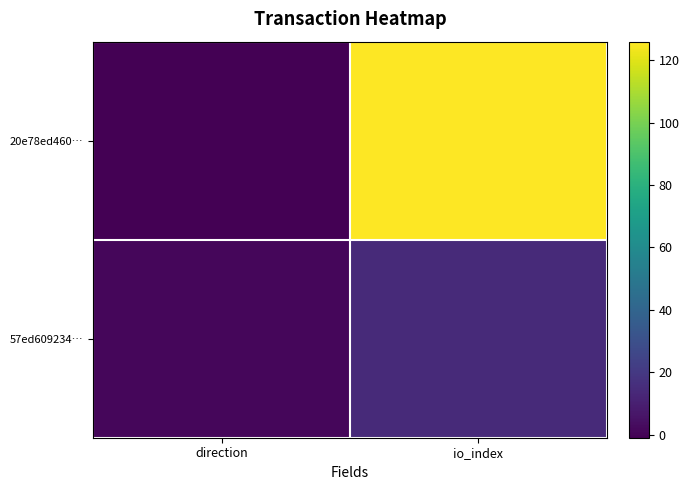

Rank the series by their maximum value, from highest to lowest.

20e78ed460…, 57ed609234…